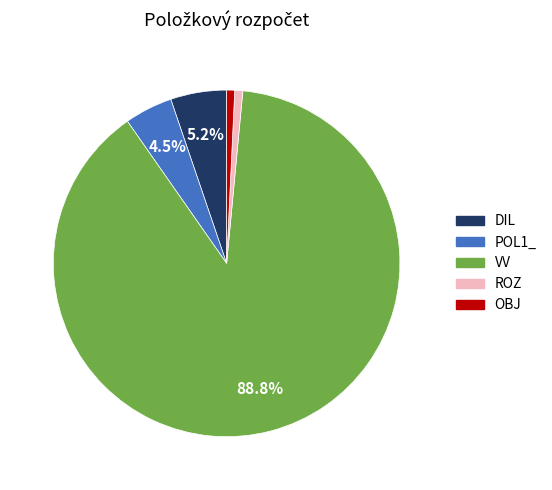

Does any single category account for the majority?

Yes